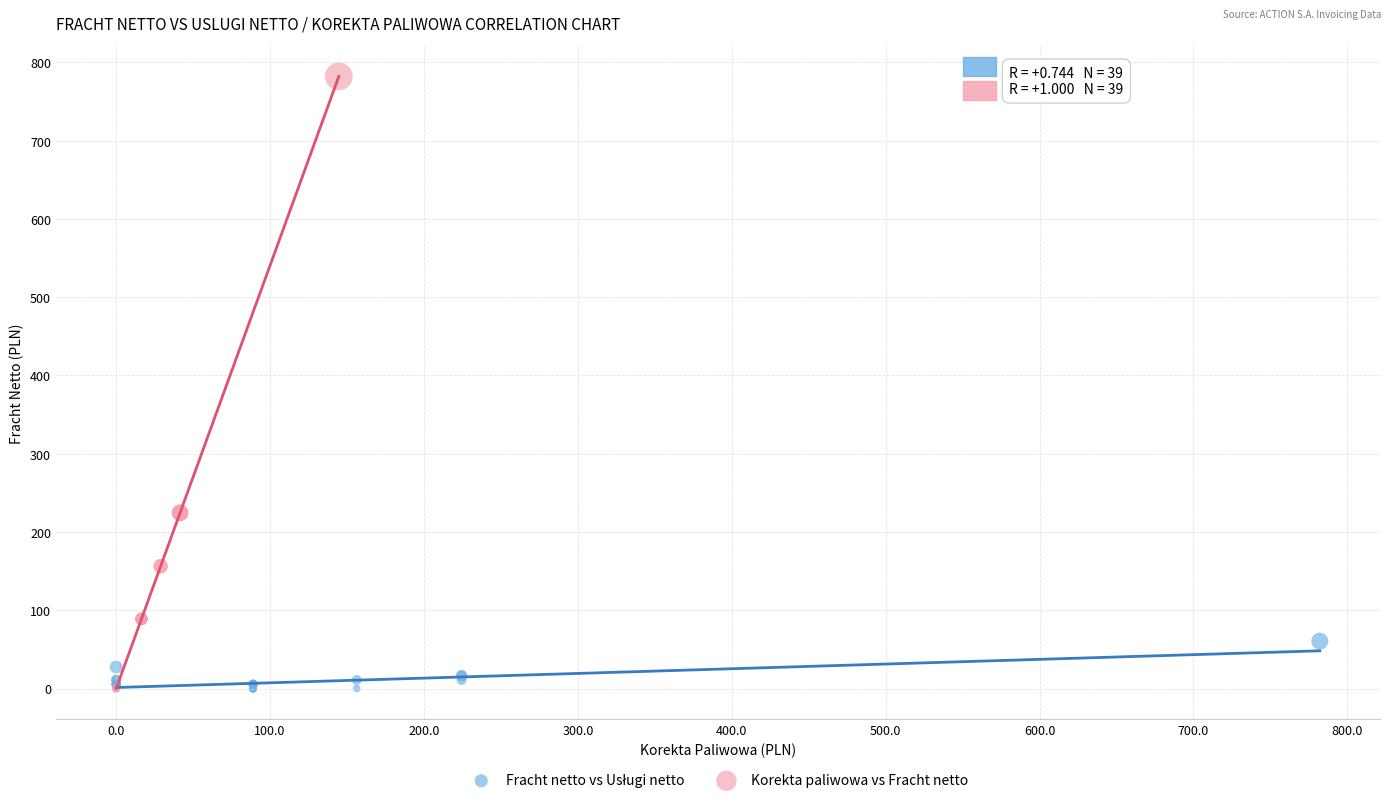

Which series contains the highest Y value?

Korekta paliwowa vs Fracht netto